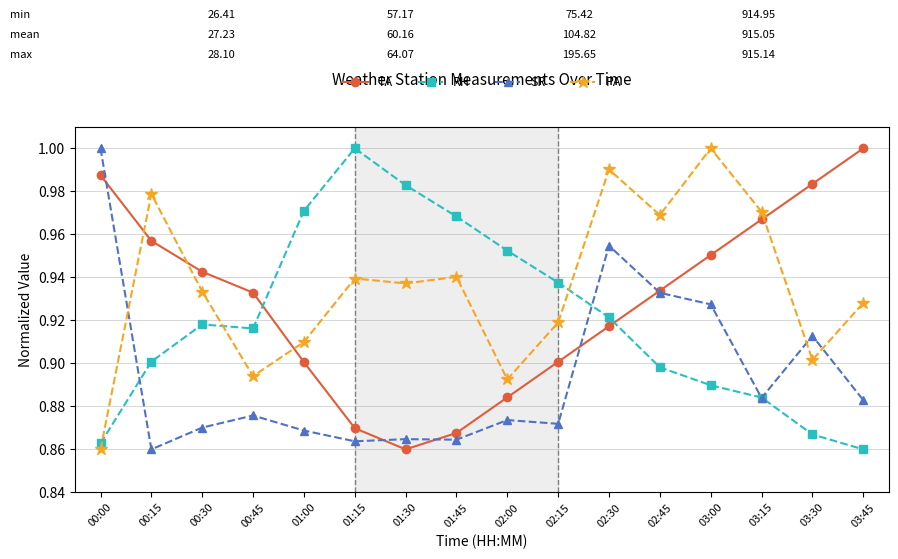

Between which two adjacent categories do RH and TA first intersect?

00:45 and 01:00